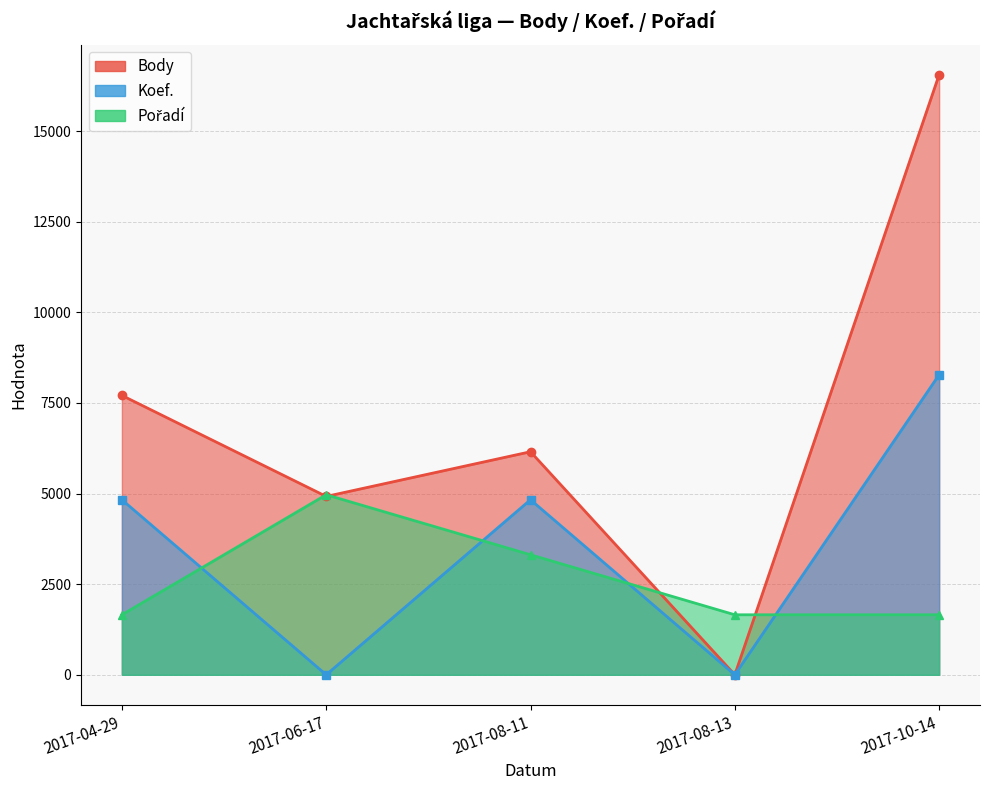

How many times do Koef. and Pořadí cross each other?

4